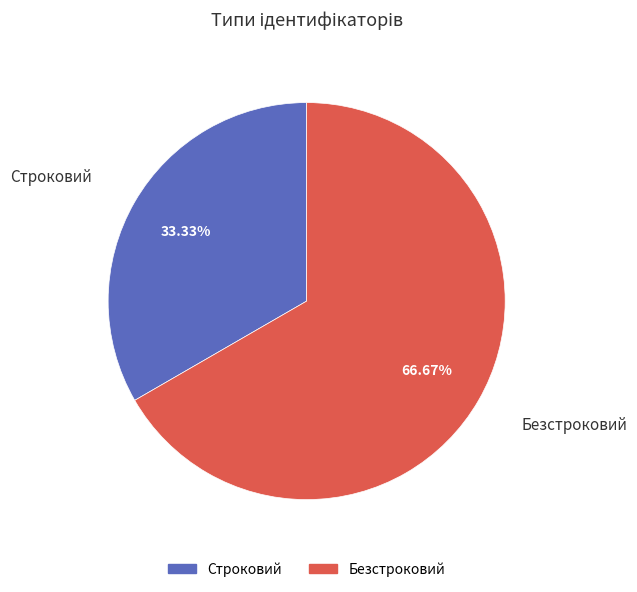

To the nearest percent, what percentage of the pie is Строковий?

33%